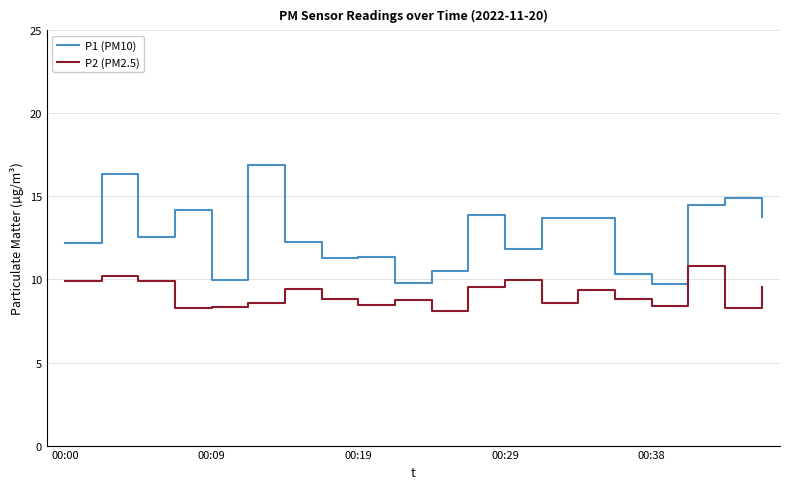

True or false: P1 (PM10) and P2 (PM2.5) intersect in this chart.

False